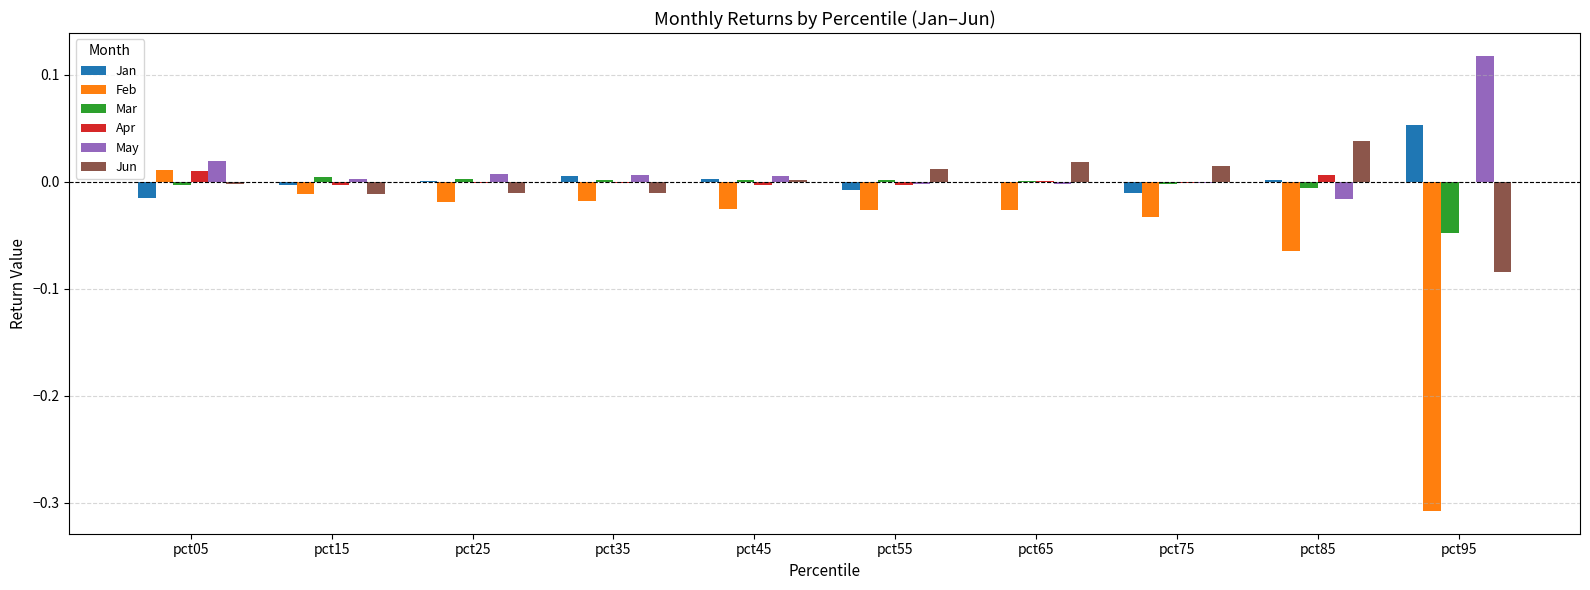

True or false: May has a value of 0.0 at pct15.

True